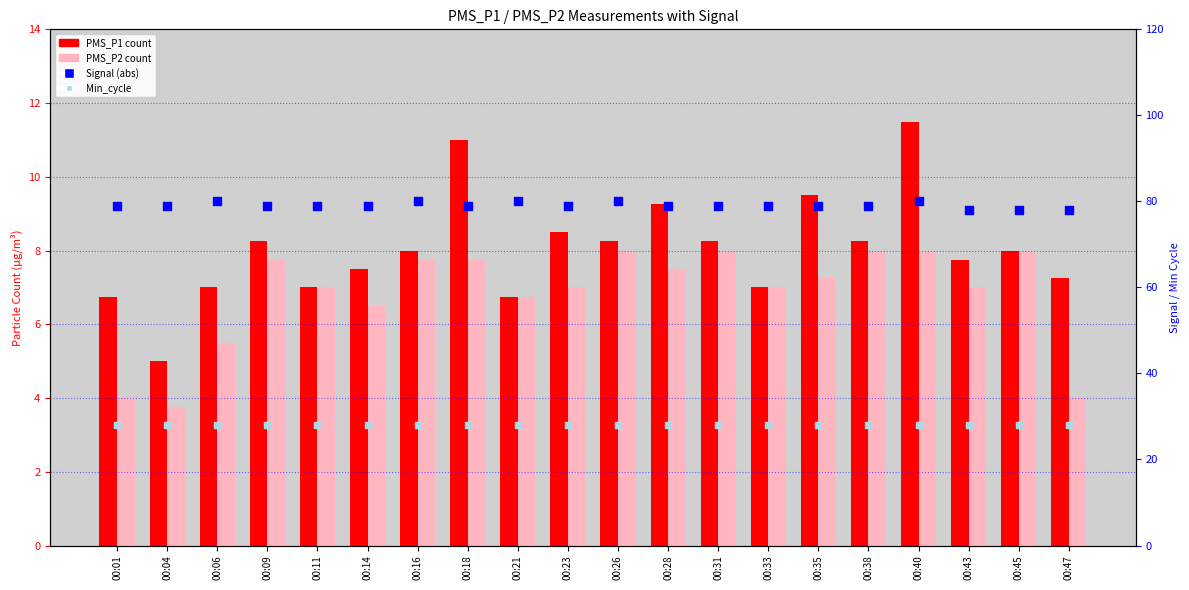

Which series reaches the minimum Y coordinate?

PMS_P2